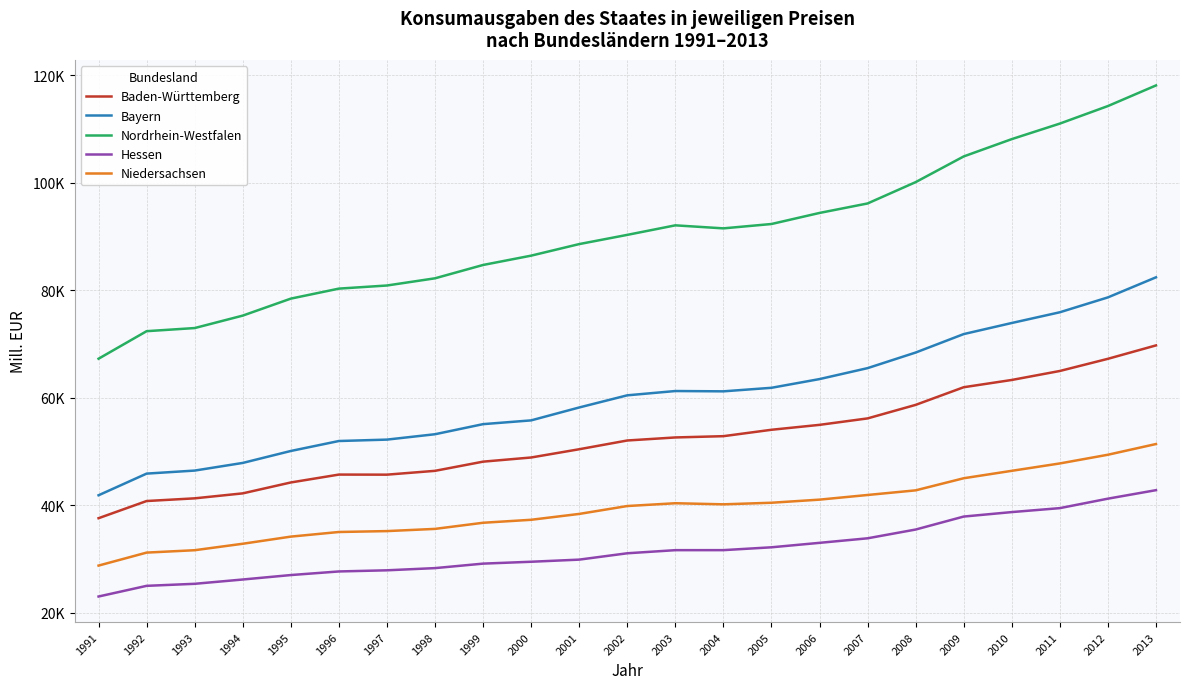

Which series has the largest range (max minus min)?

Nordrhein-Westfalen